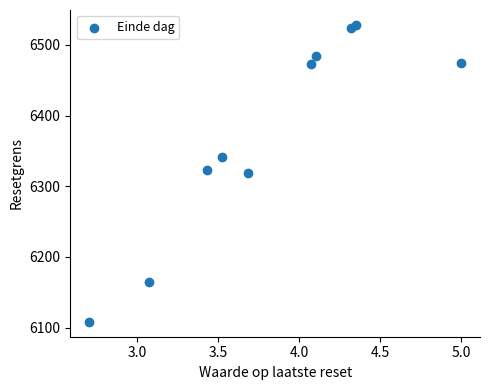

What is the average X value?

3.8